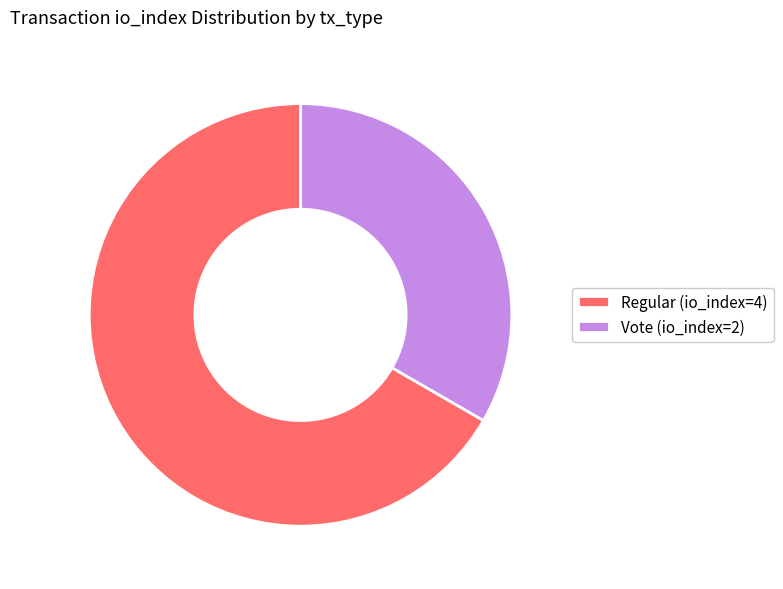

What is the smallest slice in the pie chart?

Vote (io_index=2)